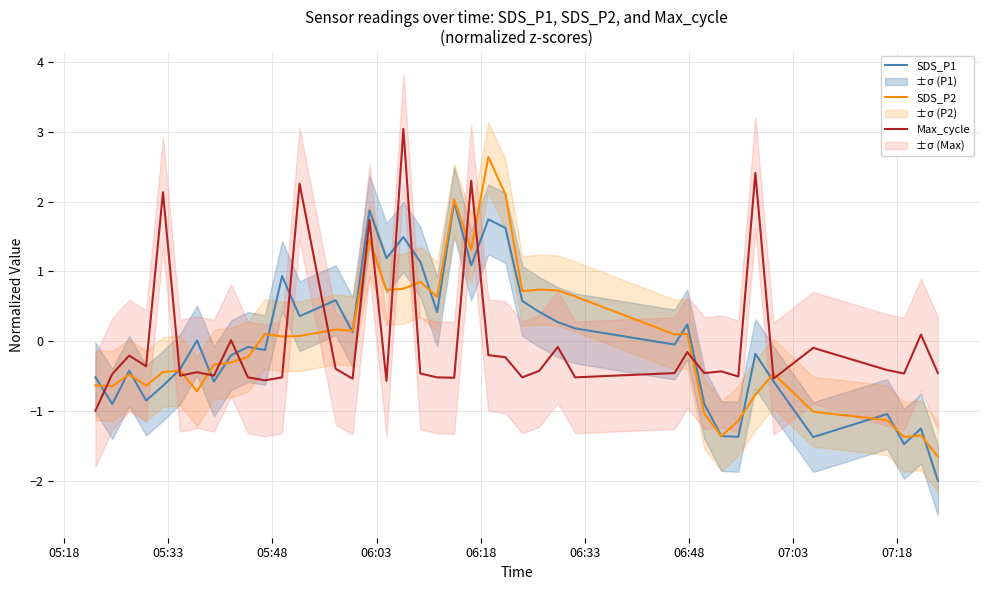

What is the maximum value for Max_cycle?

3.0